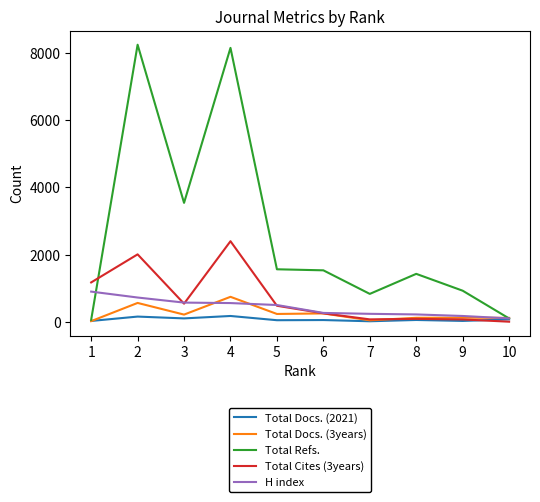

Is this an area chart (filled region under the line)?

No